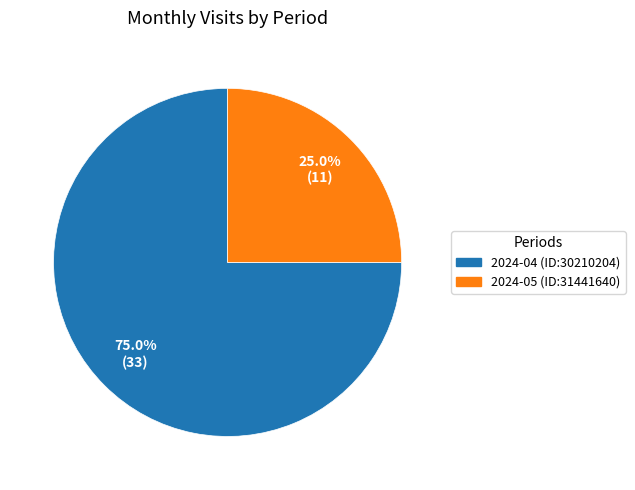

To the nearest percent, what portion does 2024-04 (ID:30210204) represent?

75%